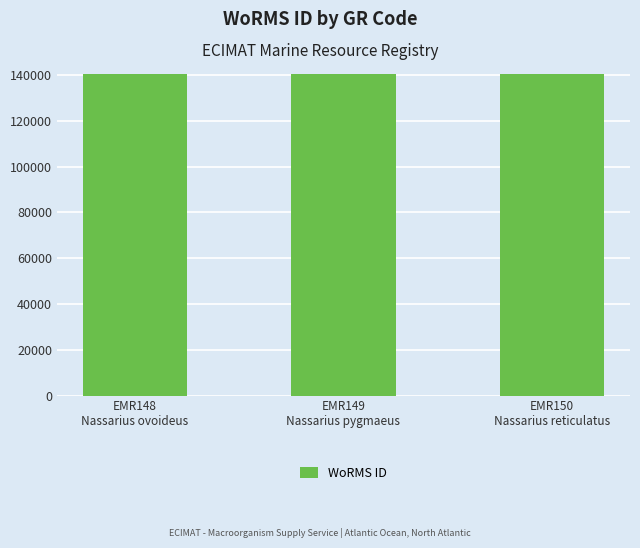

What is the label of the 3rd bar from the left?

EMR150
Nassarius reticulatus